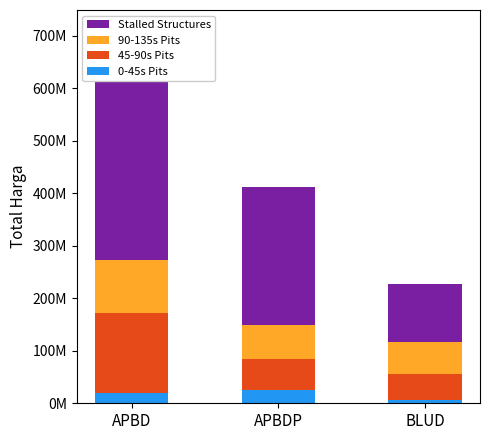

Reading left to right, what are all the values shown in this chart?

0-45s Pits: 19950000	25200000	6936000
45-90s Pits: 152477000	59375000	49478000
90-135s Pits: 100000000	65000000	59935000
Stalled Structures: 379075000	262118150	110389990